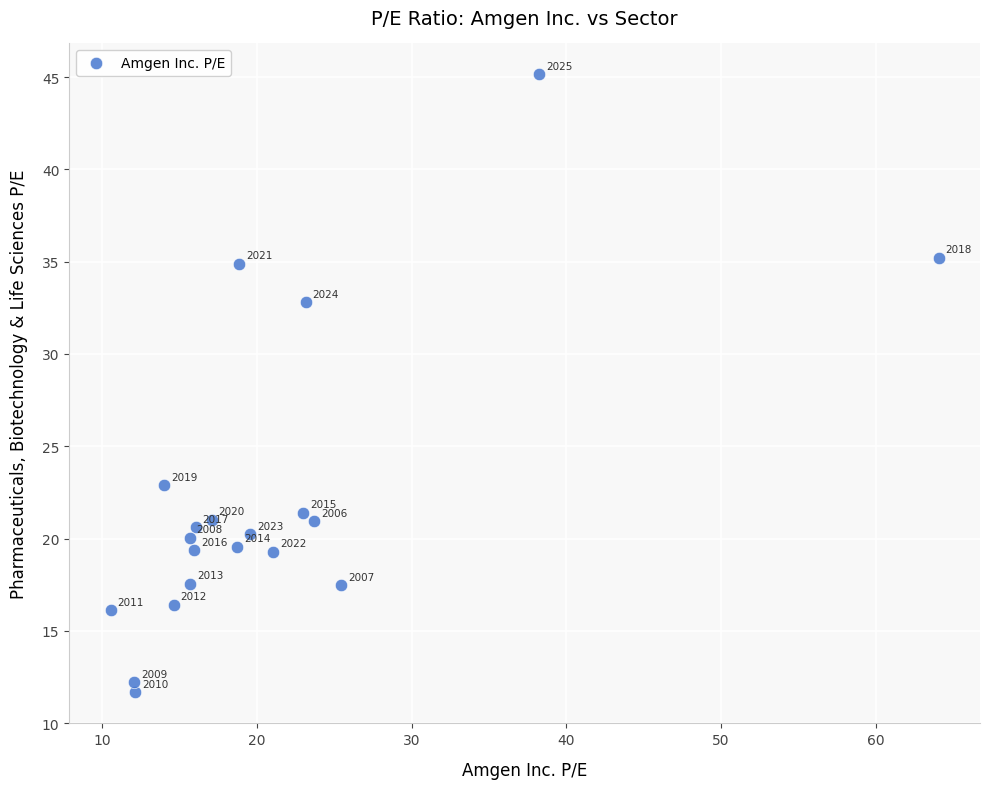

What is the range of Y values (max minus min)?

33.5